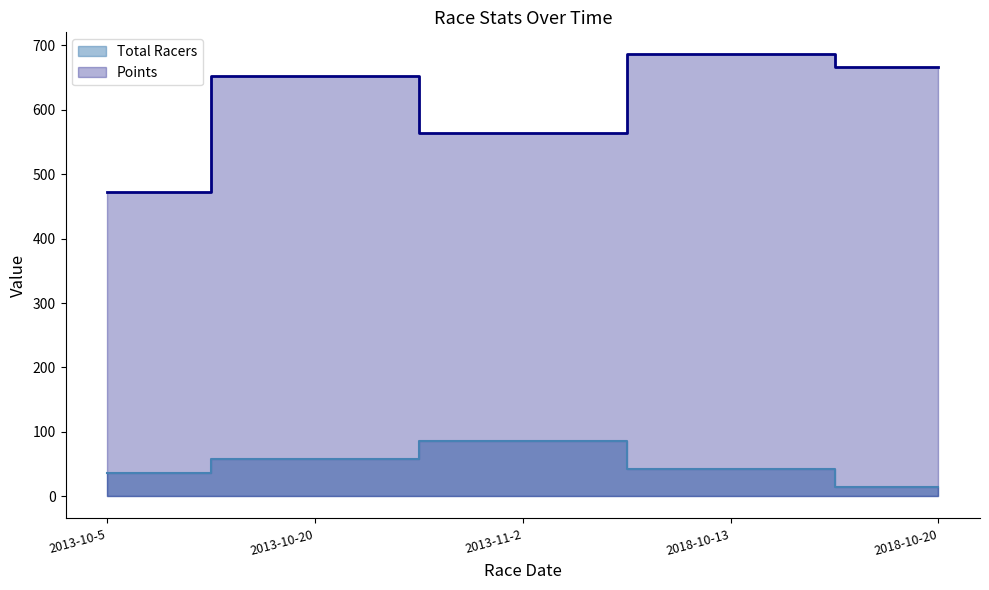

Which series has the largest range (max minus min)?

Points